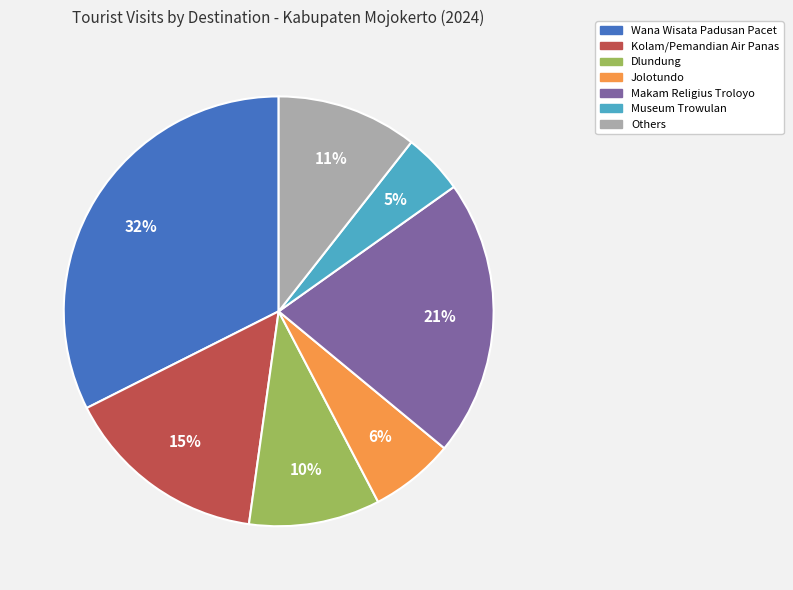

Is there a majority slice in this chart?

No